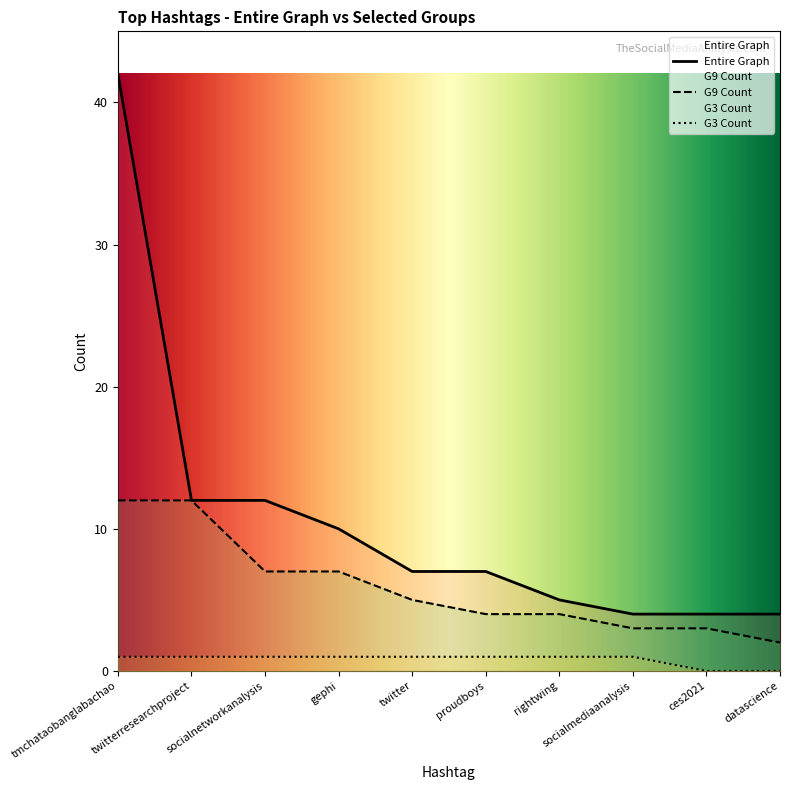

True or false: G3 Count has more than 0 interior local peaks.

False